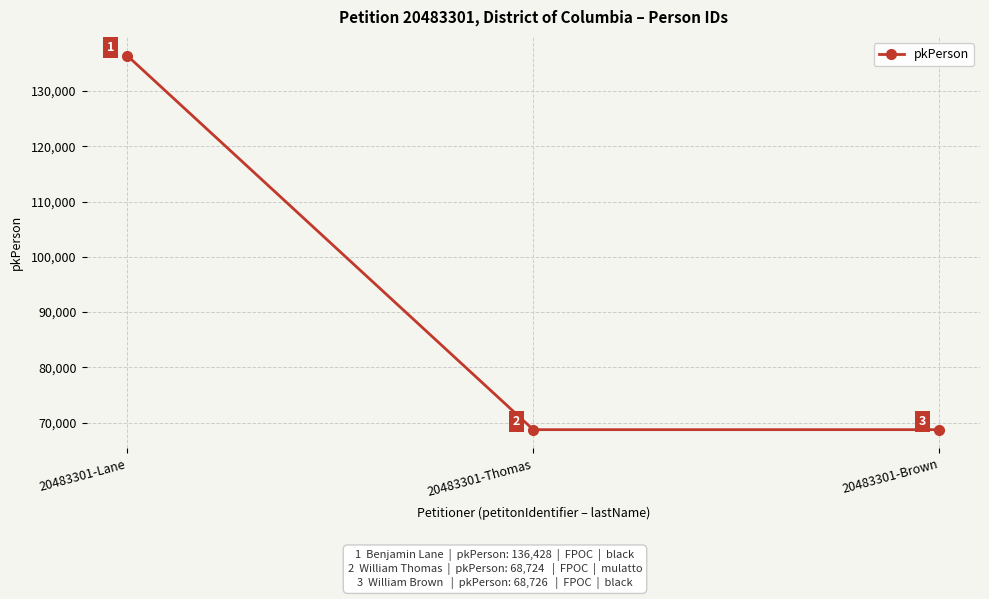

Reading left to right, transcribe all the data shown in this chart.

20483301-Lane=136428	20483301-Thomas=68724	20483301-Brown=68726